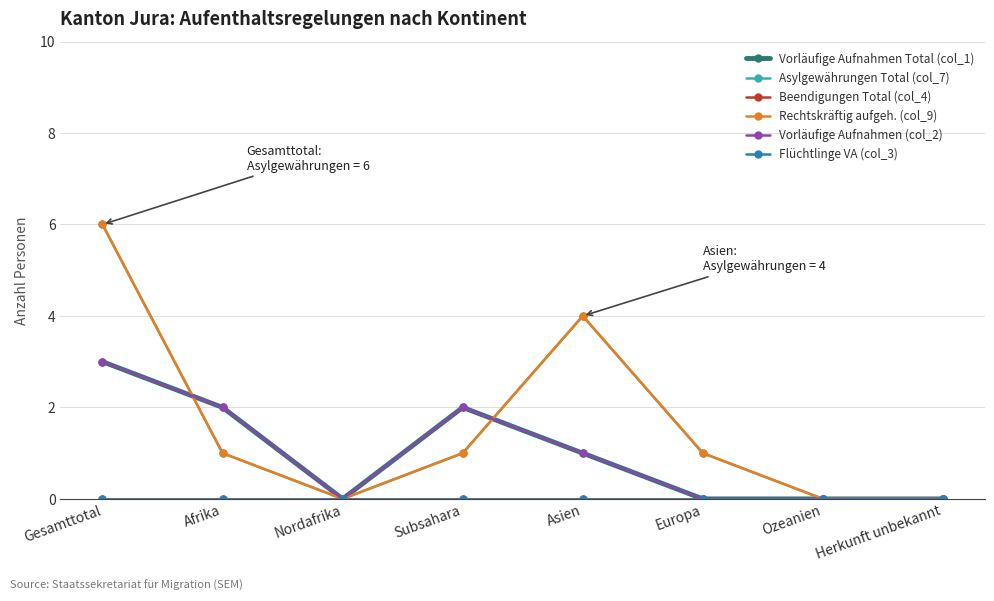

Where is the first local minimum for Vorläufige Aufnahmen Total (col_1)?

Nordafrika